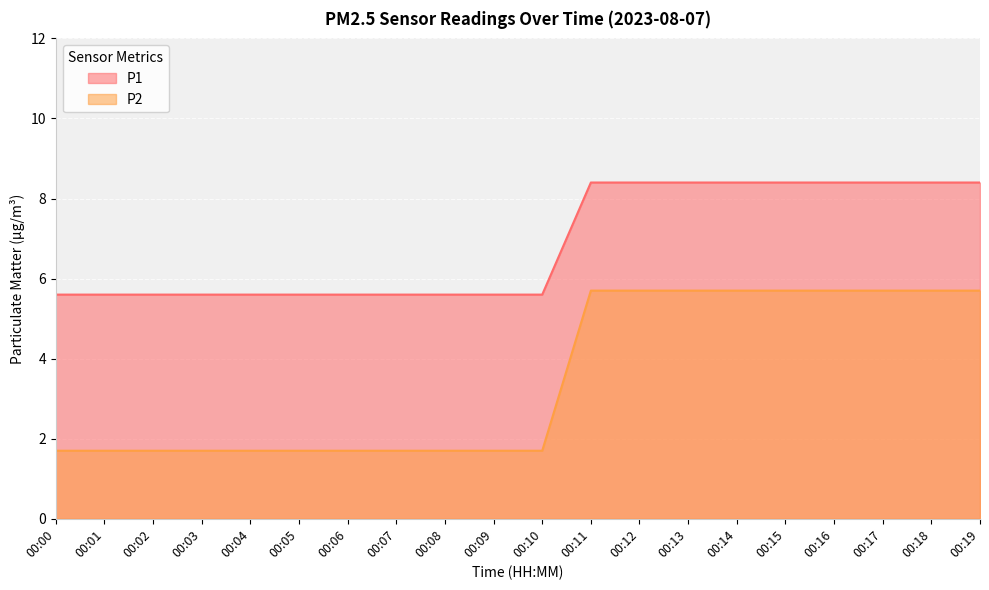

Rank the categories by P2 value from lowest to highest.

00:00, 00:01, 00:02, 00:03, 00:04, 00:05, 00:06, 00:07, 00:08, 00:09, 00:10, 00:11, 00:12, 00:13, 00:14, 00:15, 00:16, 00:17, 00:18, 00:19